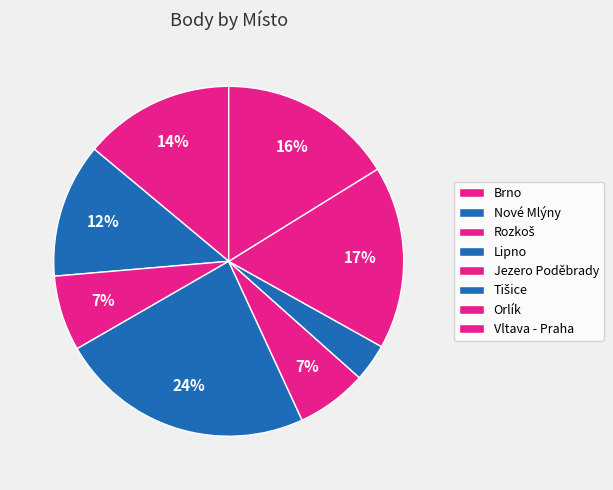

Is there any slice that represents more than half of the pie?

No